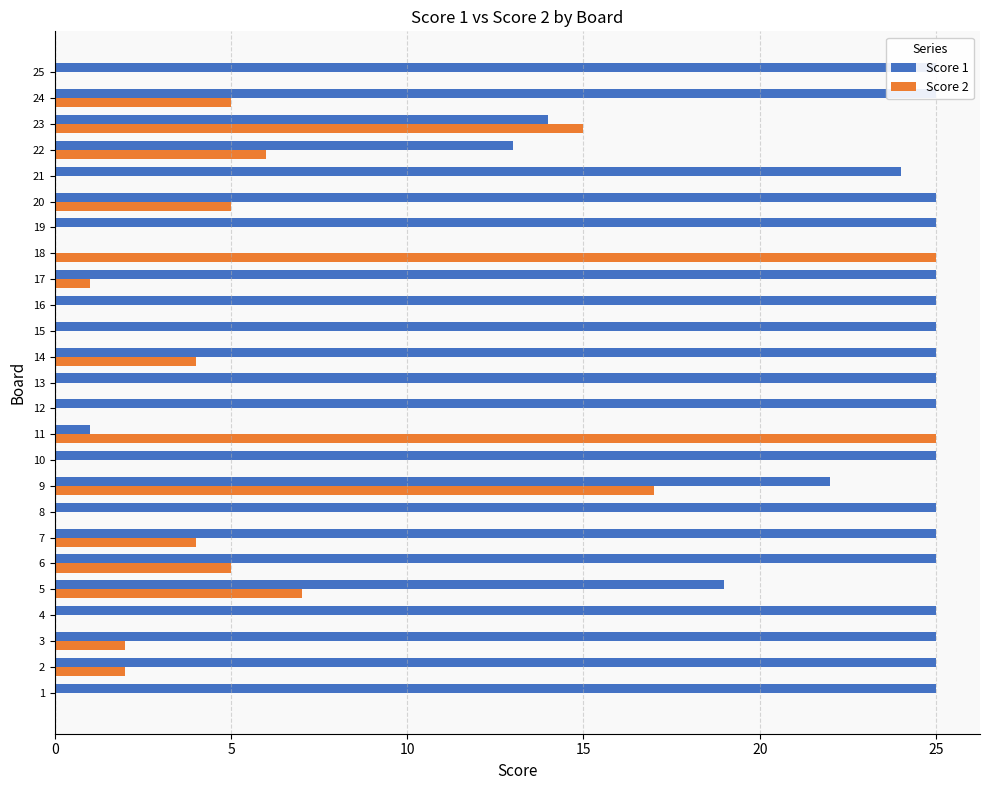

The Score 1 series shows 9 at 12. True or false?

False